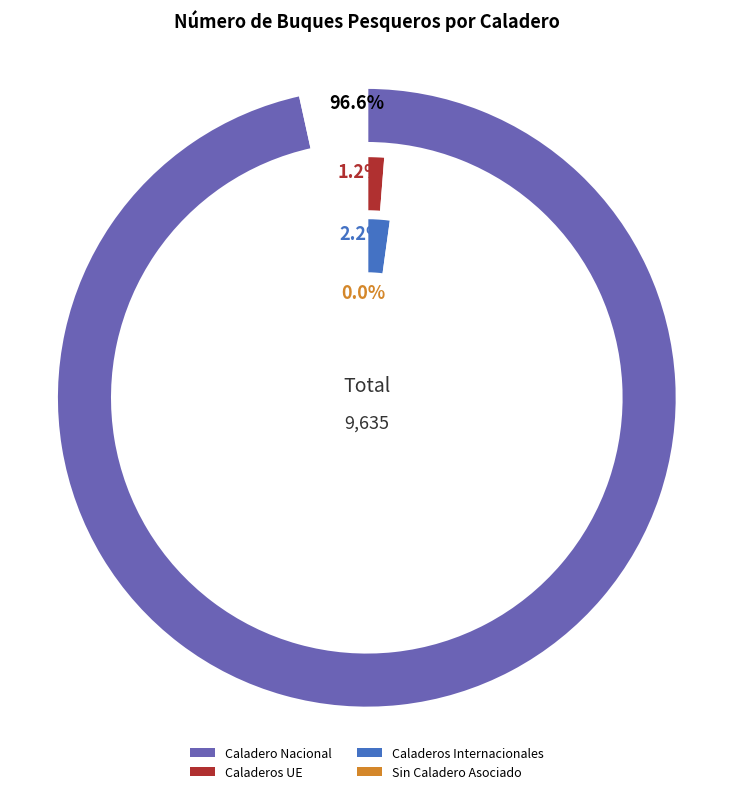

To the nearest percent, what is the combined percentage of Caladeros Internacionales and Caladeros UE?

3%